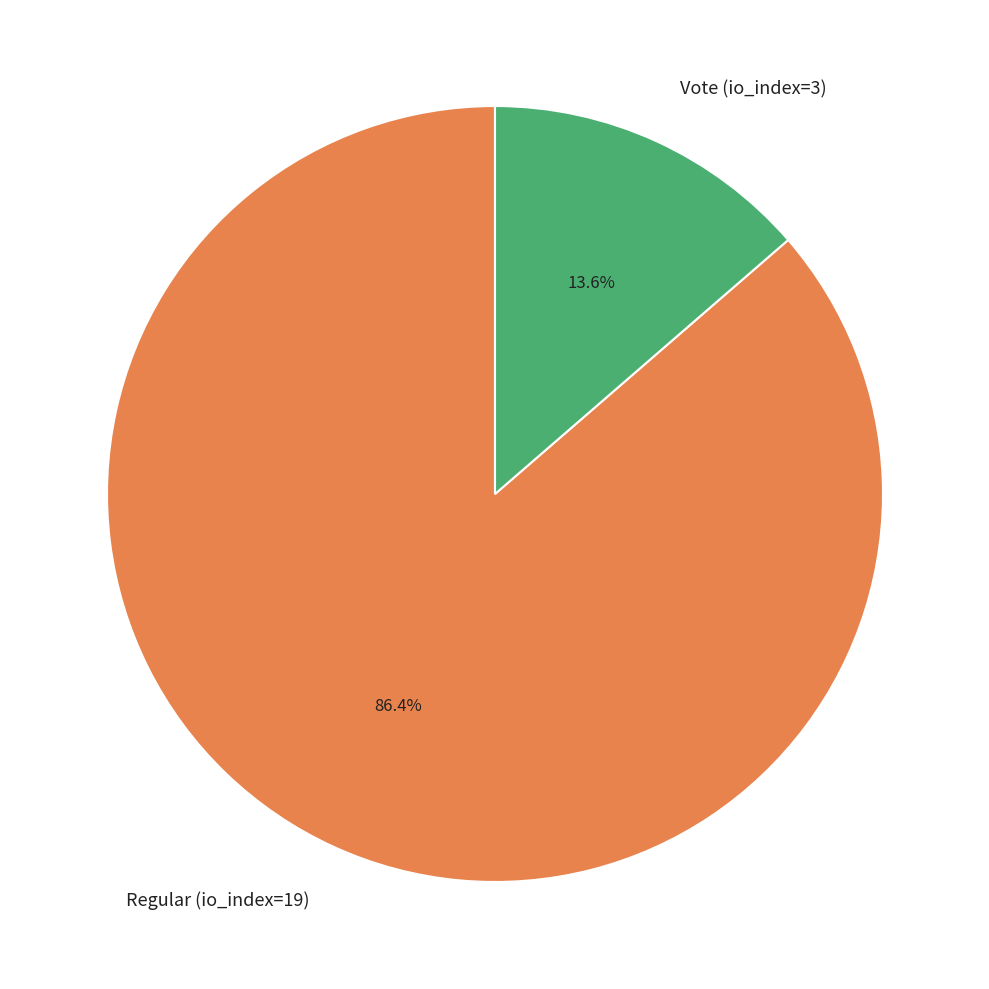

The Regular (io_index=19) slice represents 86% of the pie. True or false?

True